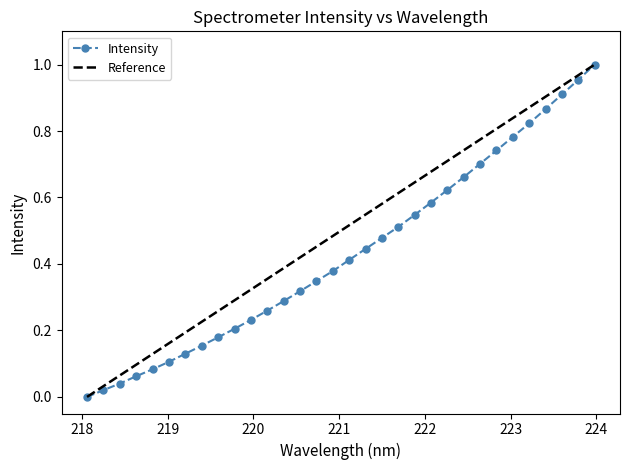

Reading right to left, what are all the values shown in this chart?

223.9802=1.0	223.7895=1.0	223.5987=0.9	223.408=0.9	223.2172=0.8	223.0264=0.8	222.8355=0.7	222.6447=0.7	222.4538=0.7	222.263=0.6	222.0721=0.6	221.8812=0.5	221.6902=0.5	221.4993=0.5	221.3083=0.4	221.1174=0.4	220.9264=0.4	220.7354=0.3	220.5444=0.3	220.3533=0.3	220.1623=0.3	219.9712=0.2	219.7801=0.2	219.589=0.2	219.3979=0.2	219.2067=0.1	219.0156=0.1	218.8244=0.1	218.6332=0.1	218.442=0.0	218.2508=0.0	218.0596=0.0